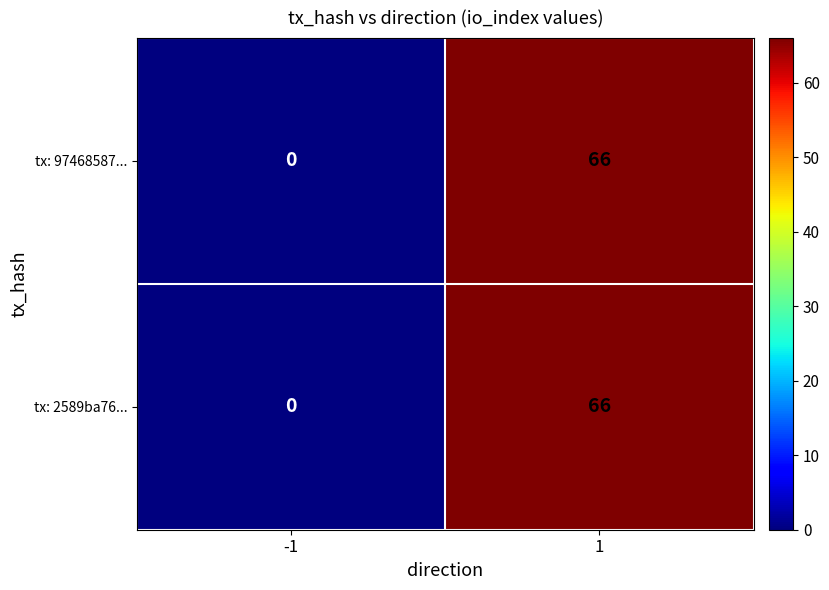

List the labels in order of tx: 2589ba76... value, smallest first.

-1, 1